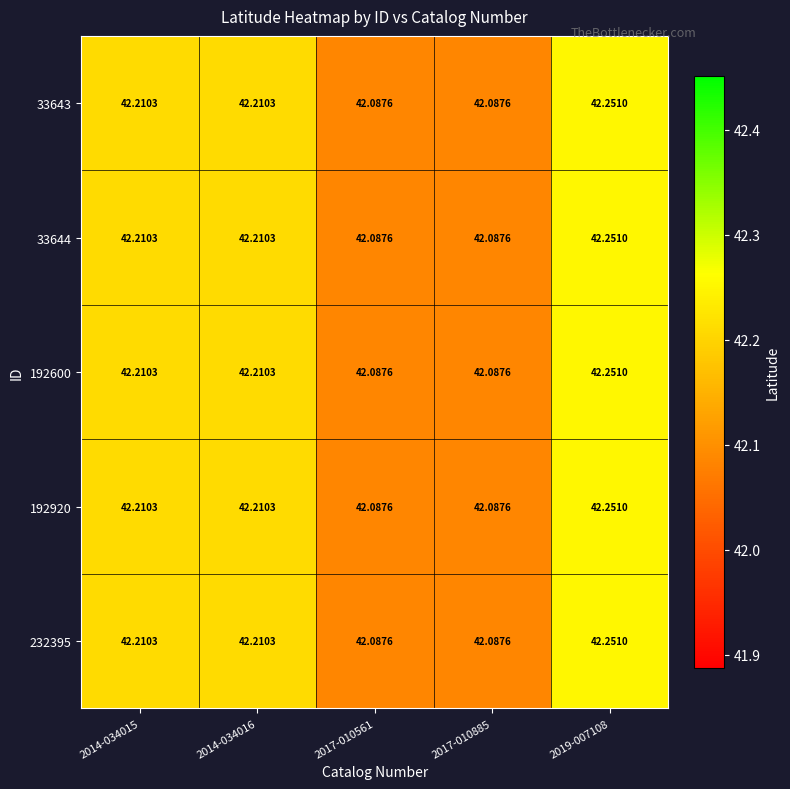

Is the value of 232395 at 2014-034016 greater than the value of 33643 at 2017-010561?

Yes